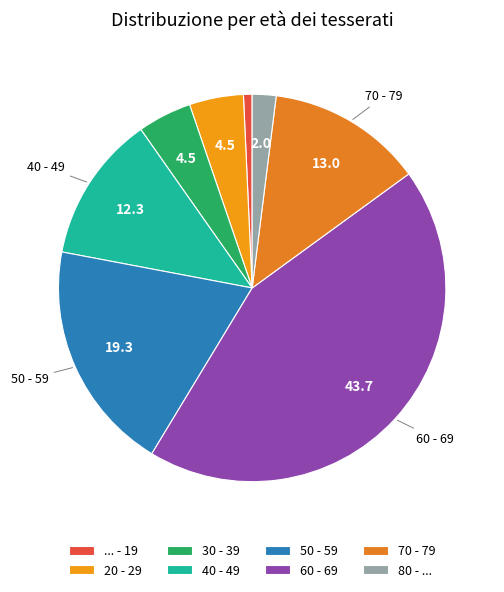

Rank the categories by value from highest to lowest.

60 - 69, 50 - 59, 70 - 79, 40 - 49, 20 - 29, 30 - 39, 80 - ..., ... - 19